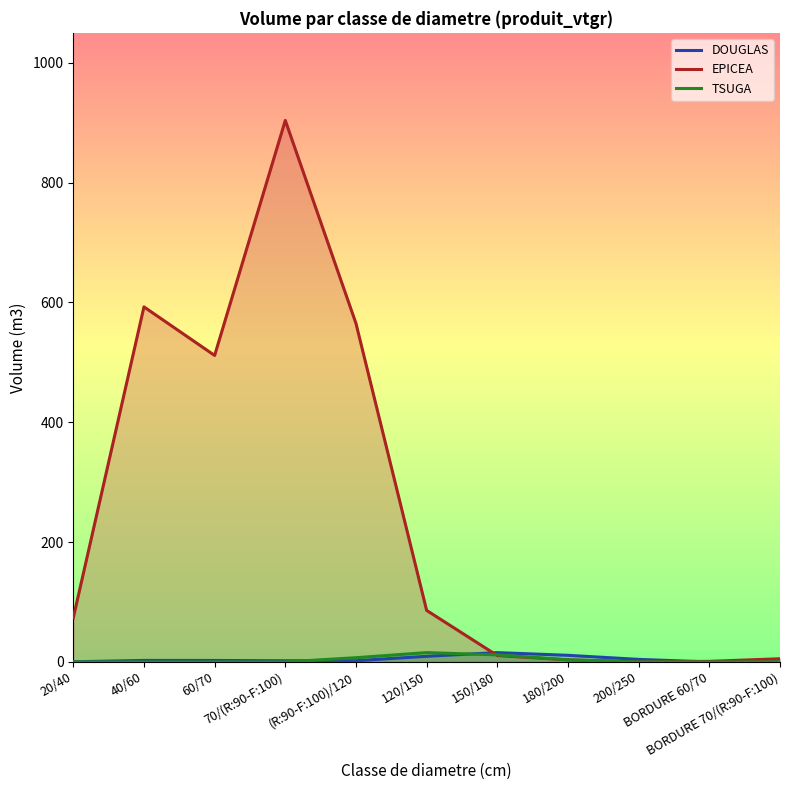

The DOUGLAS series shows 2.6 at (R:90-F:100)/120. True or false?

False